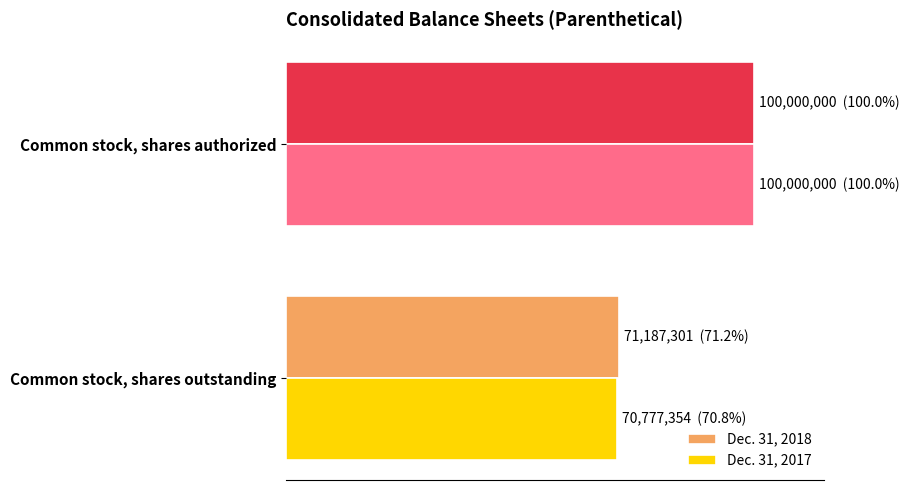

What are all the series names shown in the legend?

Dec. 31, 2018, Dec. 31, 2017